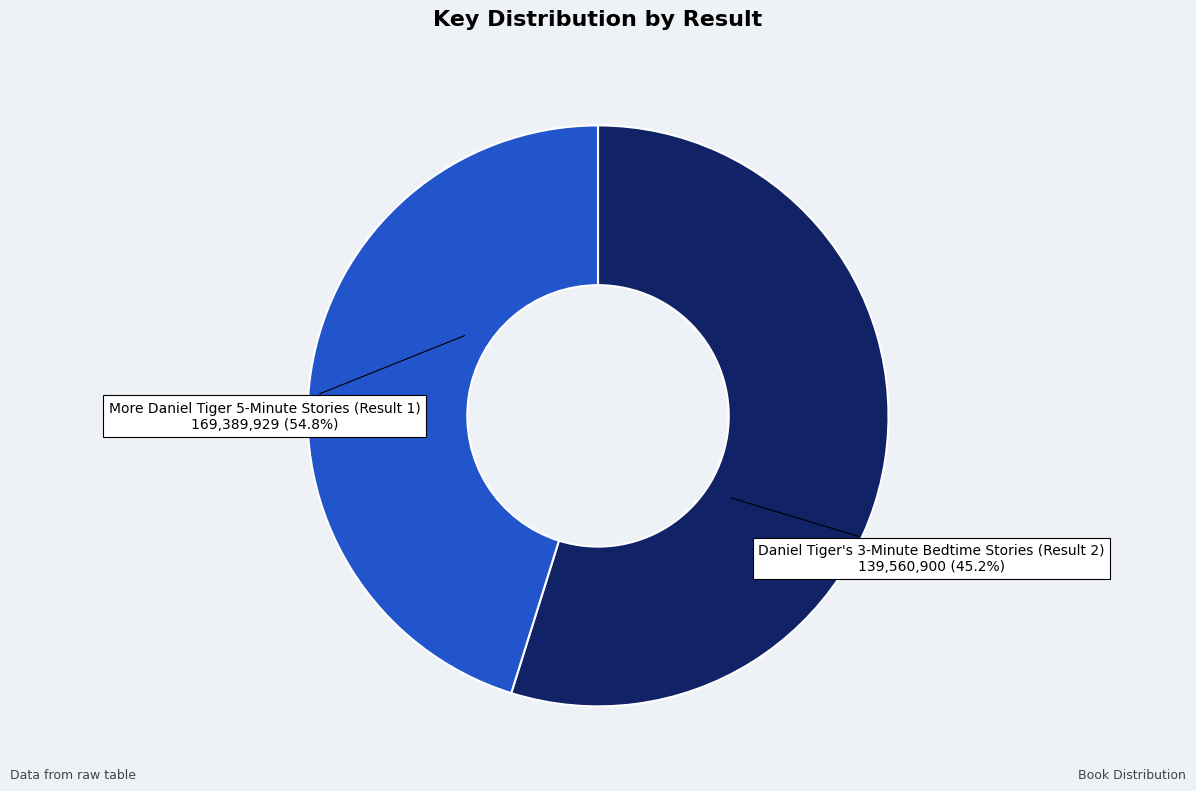

To the nearest percent, what is the difference between the largest and smallest slice percentages?

10%